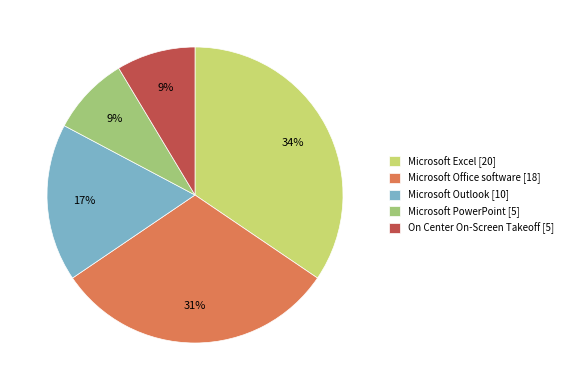

Is it true that On Center On-Screen Takeoff is 9% of the pie?

True